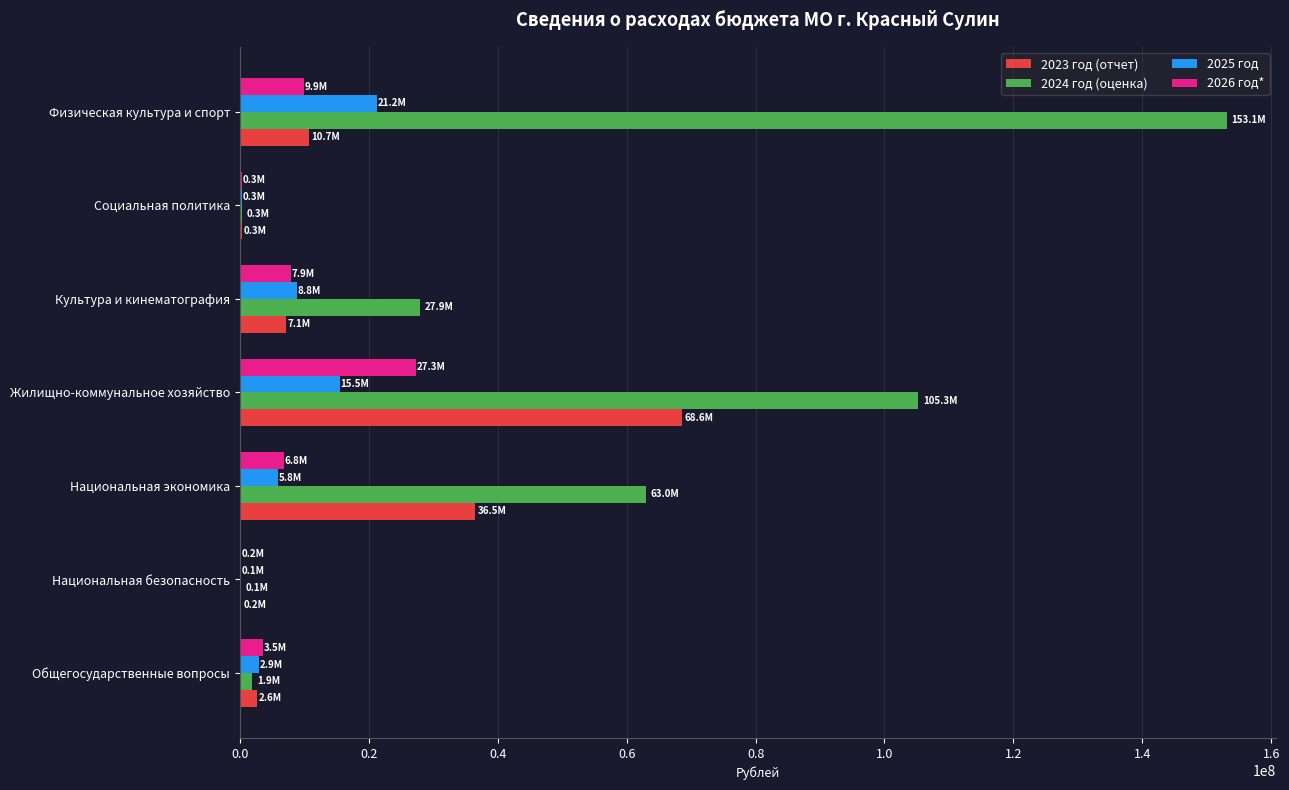

What is the sum of all 2023 год (отчет) values?

125831719.7